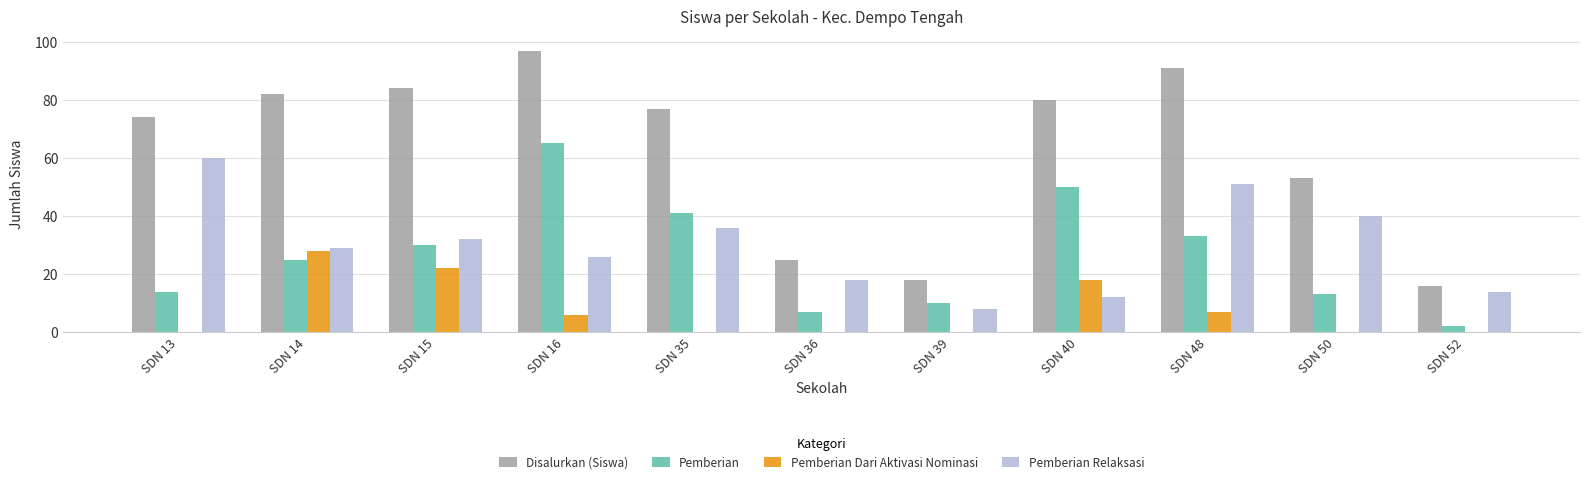

What is the sum of all Disalurkan (Siswa) values?

697